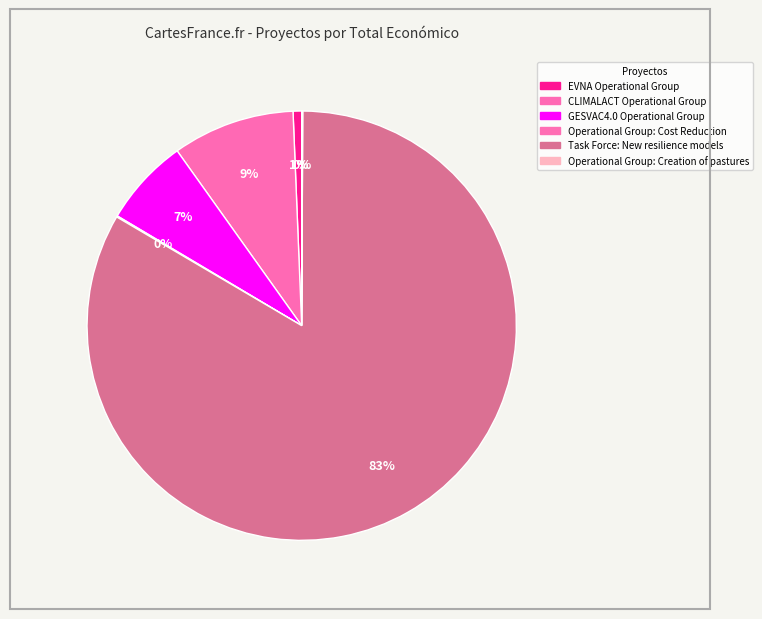

To the nearest percent, what is the combined percentage of EVNA Operational Group and Operational Group: Creation of pastures?

1%